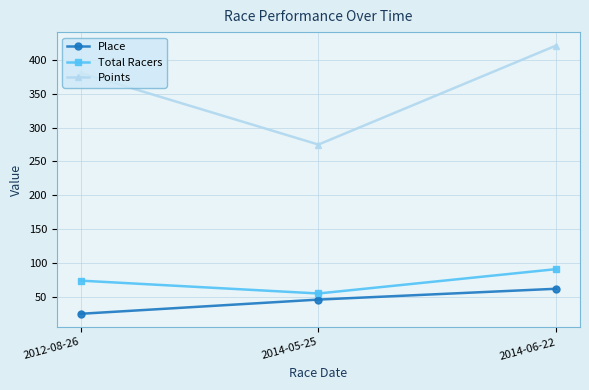

Which series has the widest spread of values?

Points